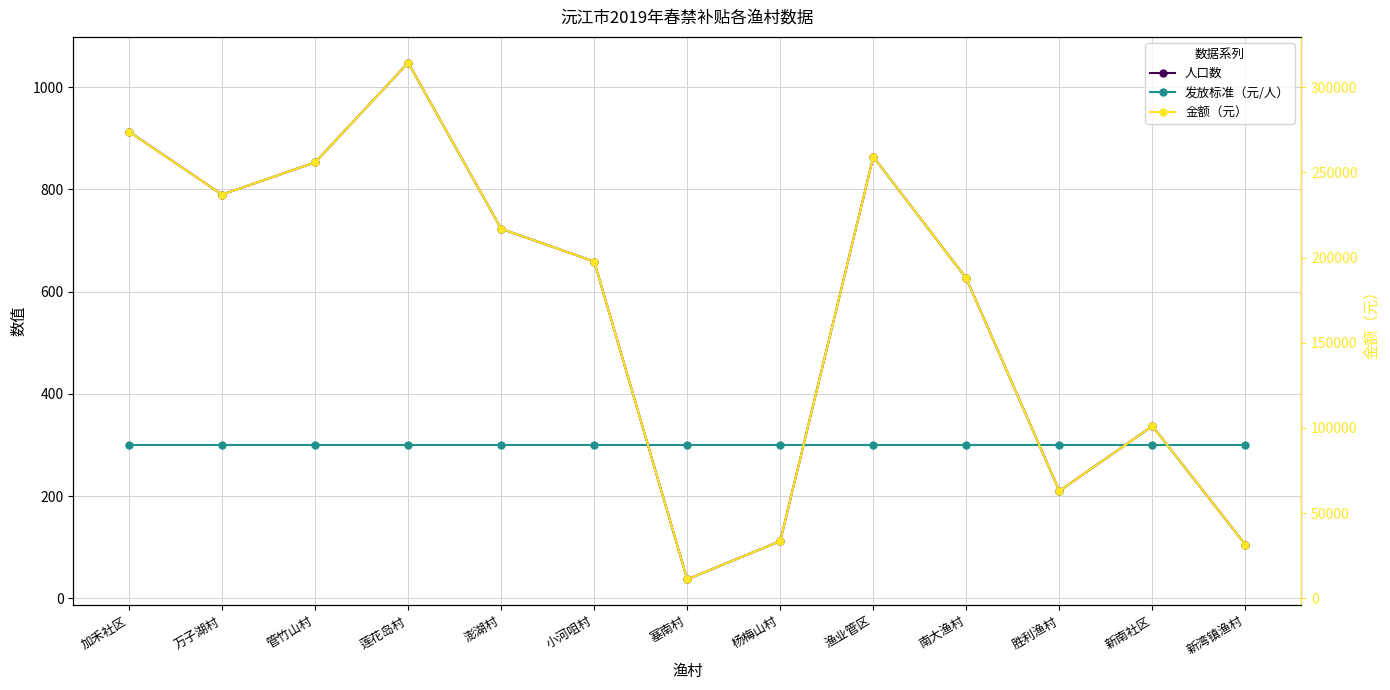

What value does the 金额（元） series have at 莲花岛村?

314400